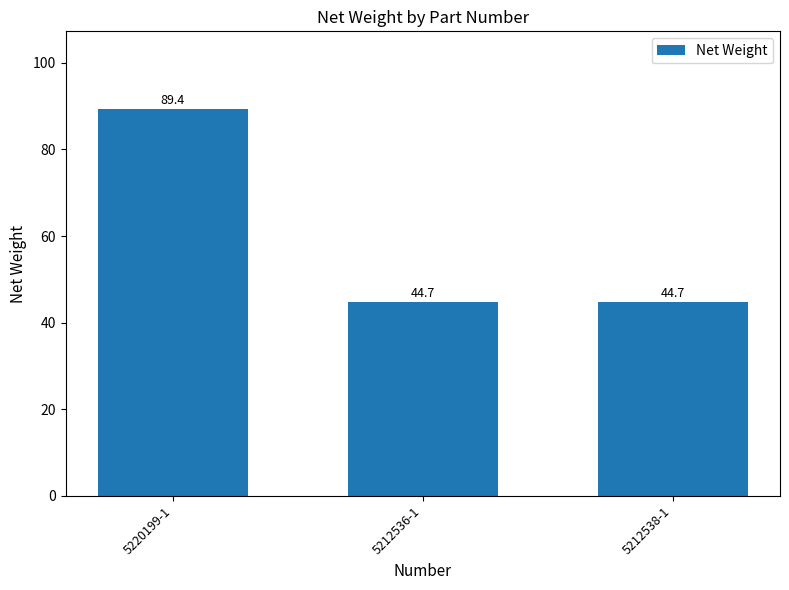

The chart shows a value of 44.7 at 5212538-1. True or false?

True